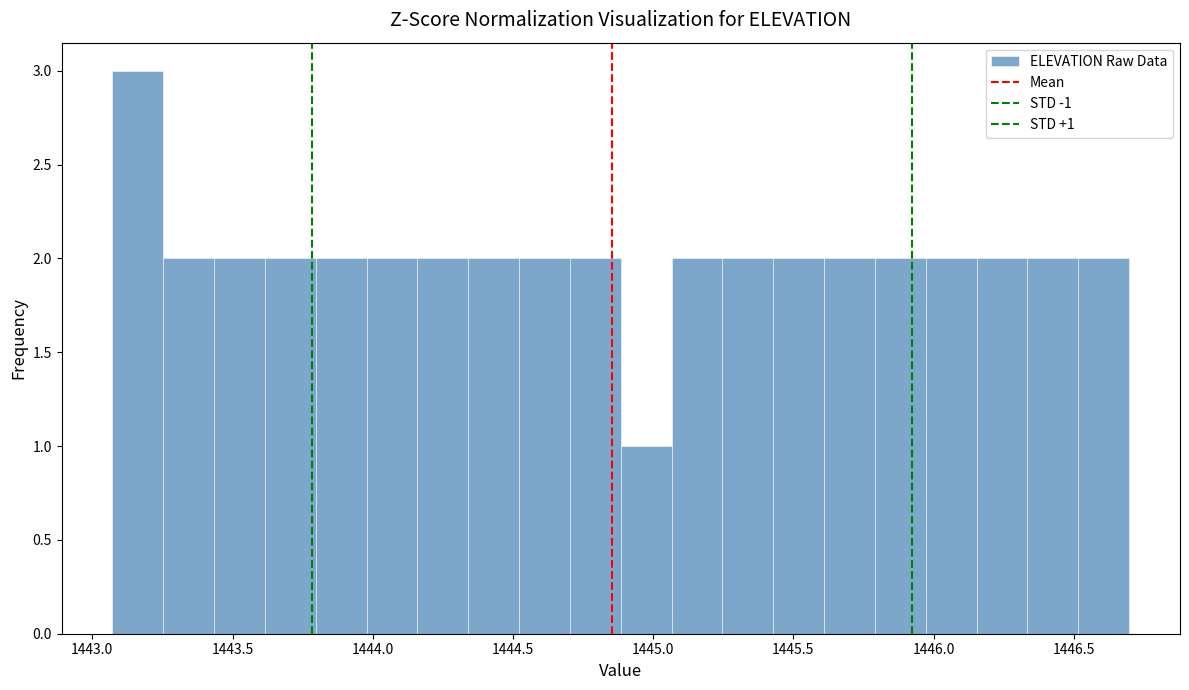

Read against the x-axis, roughly where is the centre of the tallest bar?

1443.15